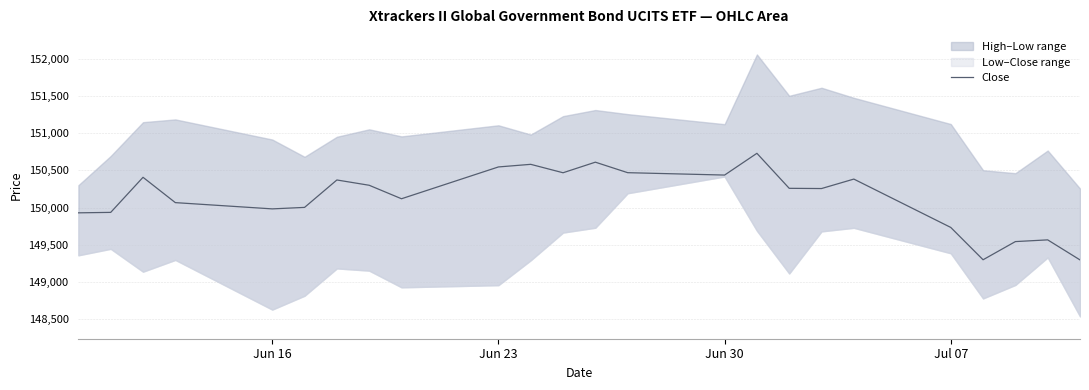

Does the chart have visible grid lines?

Yes